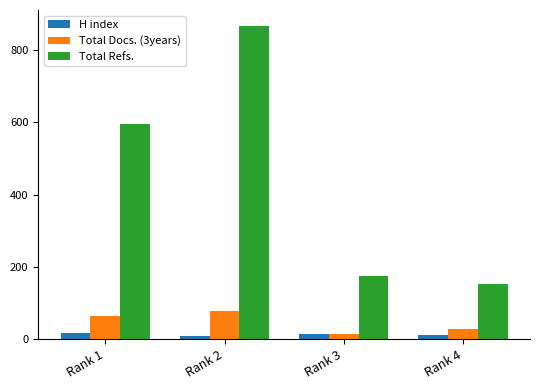

Rank the categories by Total Docs. (3years) value from lowest to highest.

Rank 3, Rank 4, Rank 1, Rank 2